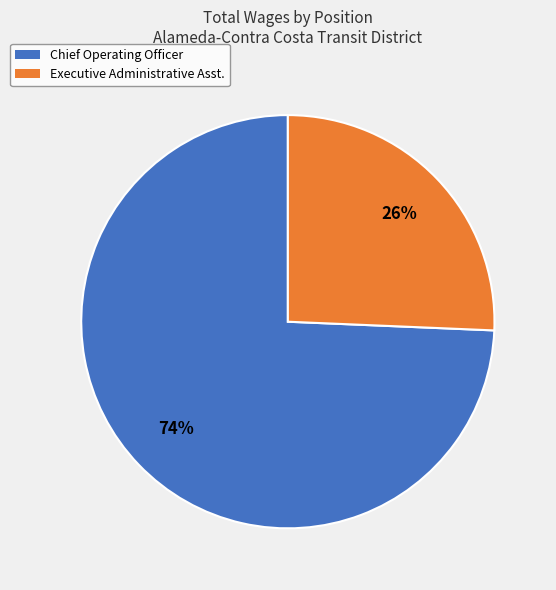

Rank the categories by value from lowest to highest.

Executive Administrative Asst., Chief Operating Officer